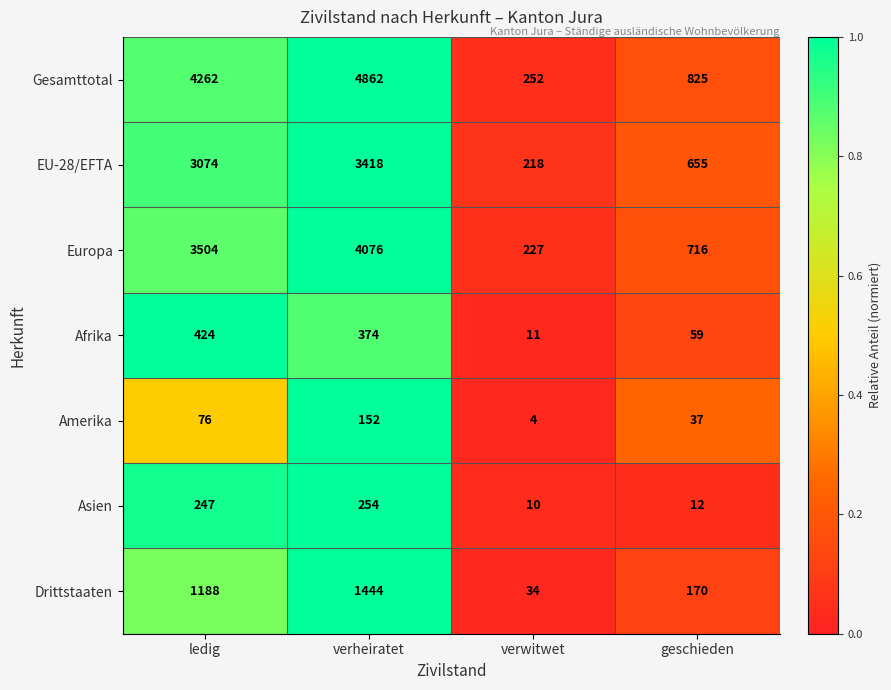

Reading left to right, list all the values displayed in this chart.

Gesamttotal: 4262	4862	252	825
EU-28/EFTA: 3074	3418	218	655
Europa: 3504	4076	227	716
Afrika: 424	374	11	59
Amerika: 76	152	4	37
Asien: 247	254	10	12
Drittstaaten: 1188	1444	34	170